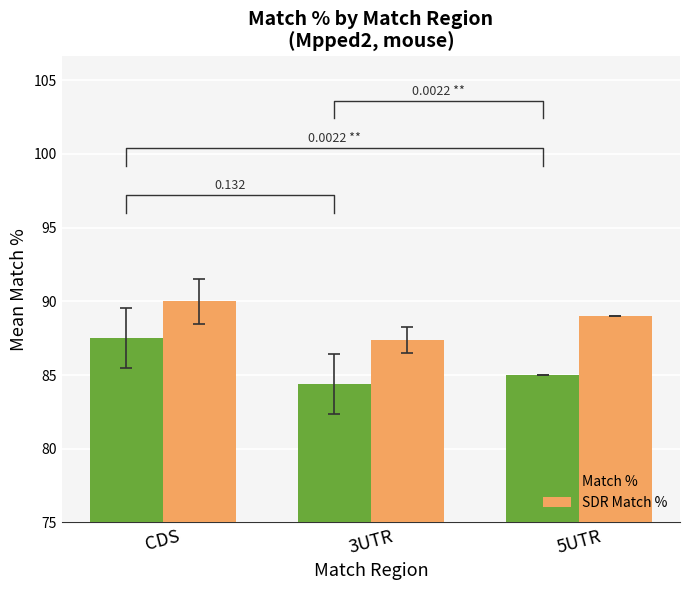

Between CDS and 3UTR, which is larger?

CDS